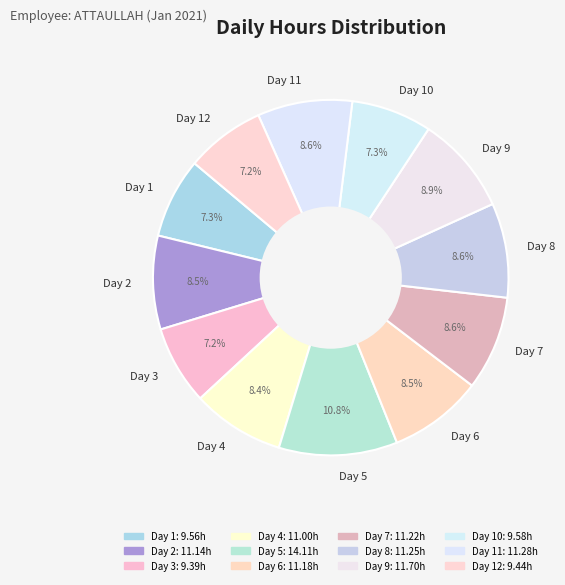

Does Day 5 account for over 50% of the chart?

No